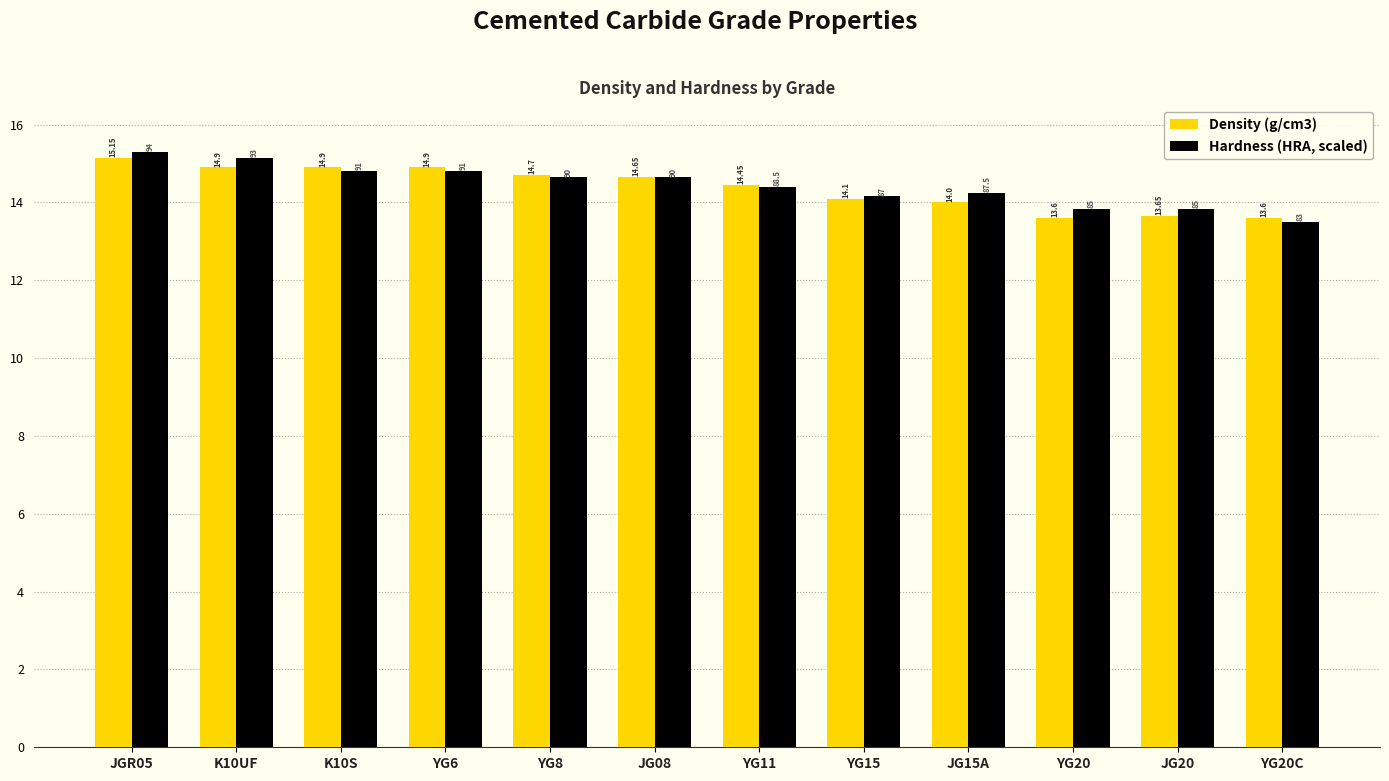

Between JG08 and YG20C, which series saw the biggest shift?

Hardness (HRA, scaled)